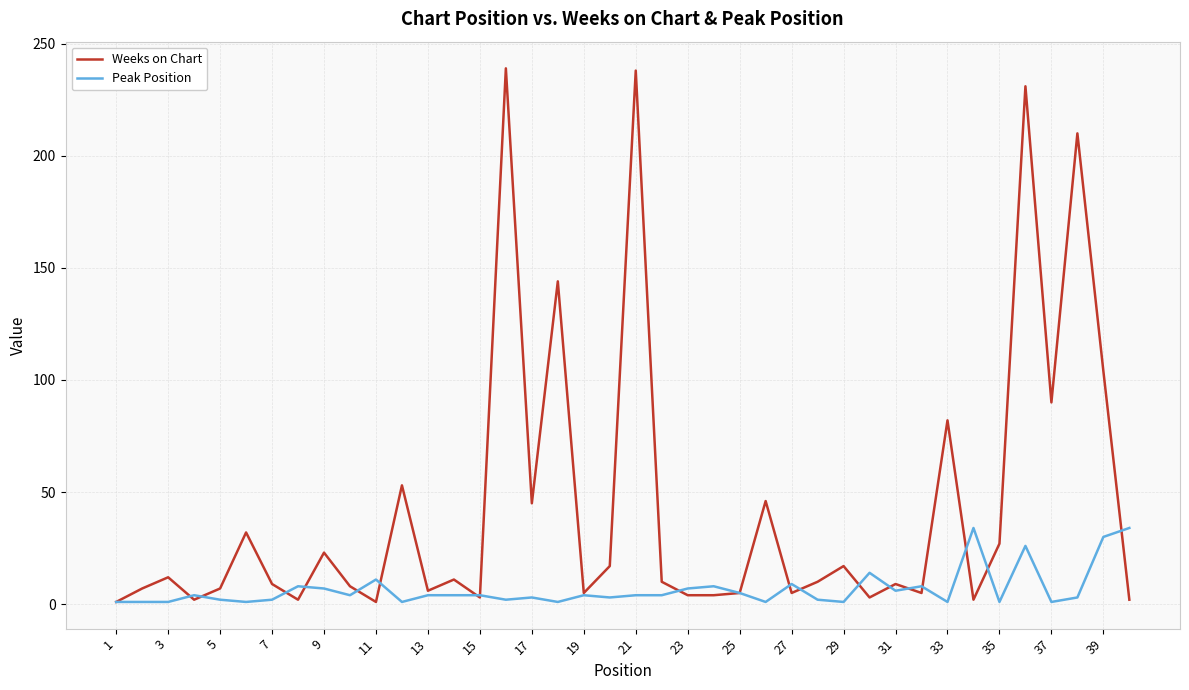

Which series has the widest spread of values?

Weeks on Chart